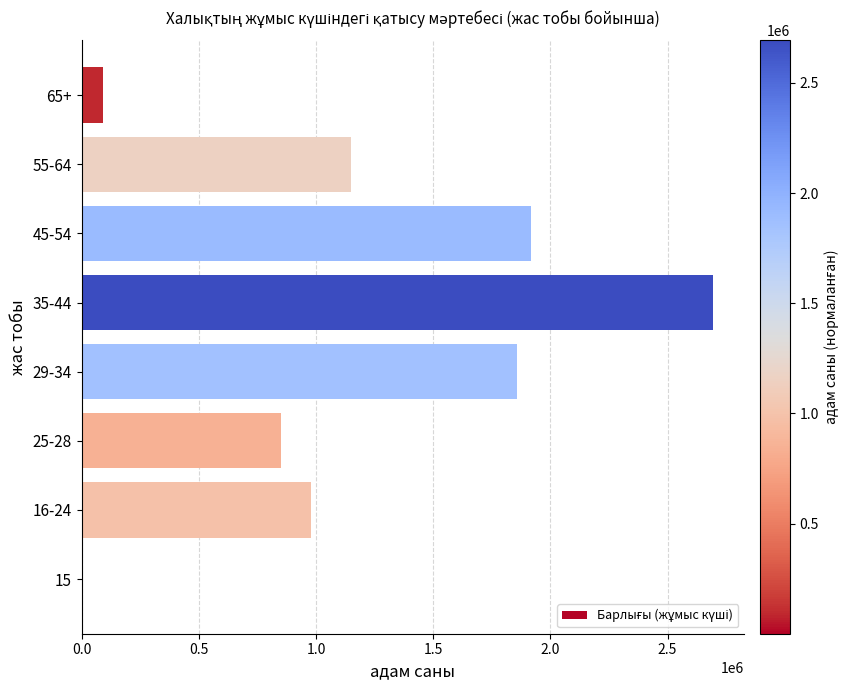

Which has a higher value, 35-44 or 25-28?

35-44